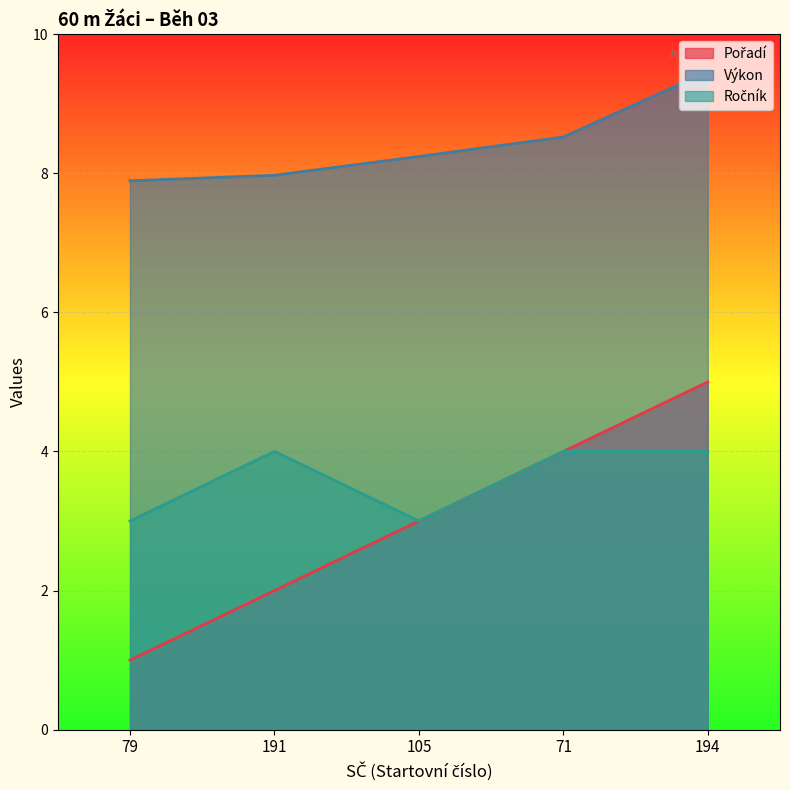

What are all the series names shown in the legend?

Pořadí, Výkon, Ročník